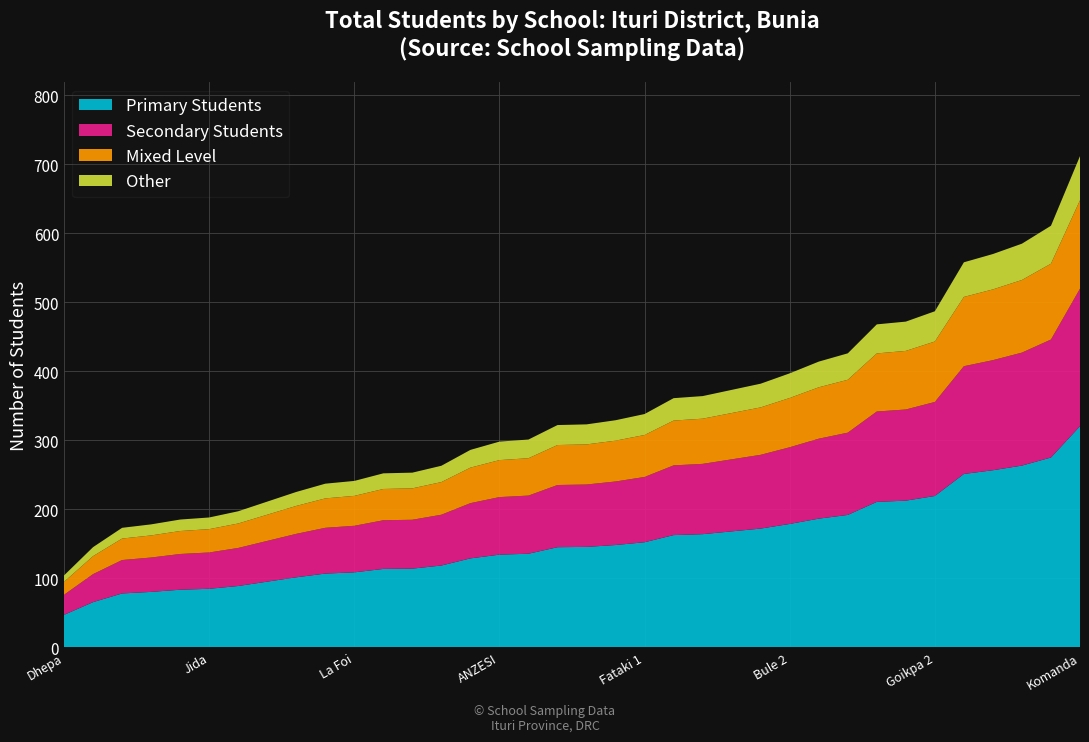

At which label does Primary Students reach its peak?

Komanda